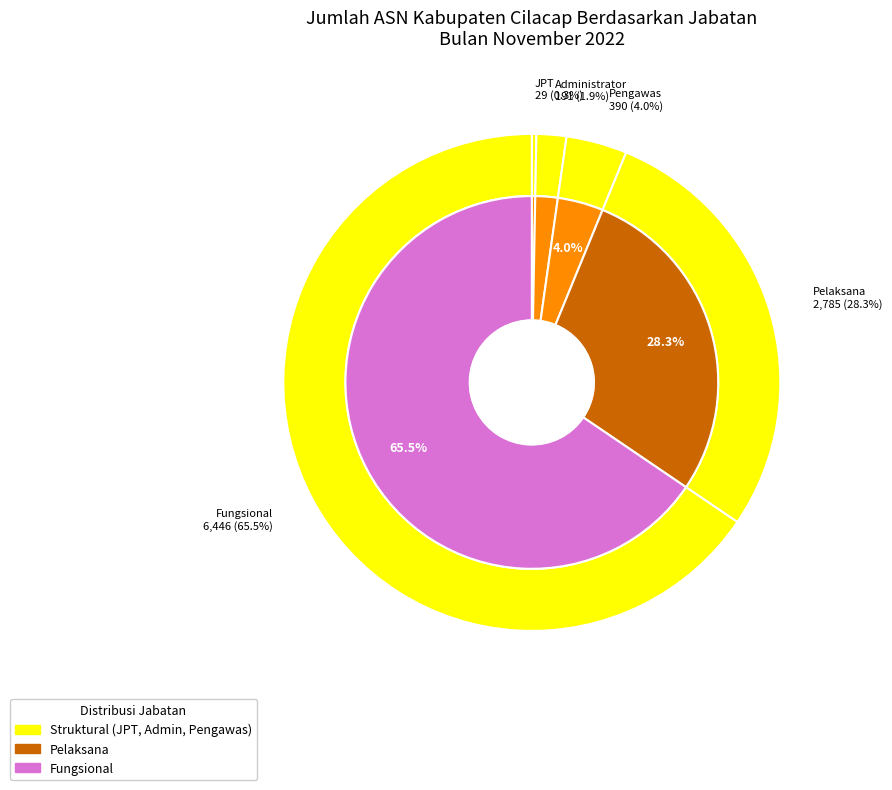

Which has a higher value, Administrator or Fungsional?

Fungsional